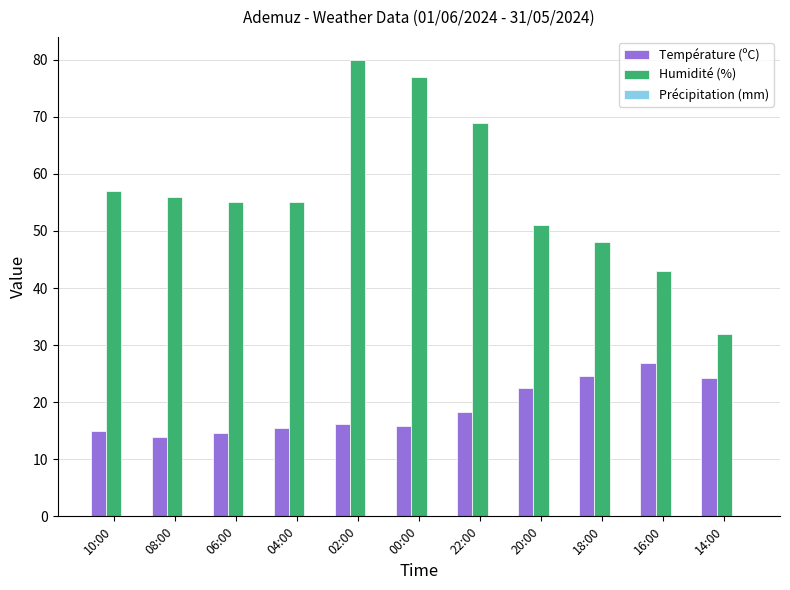

What is the sum of all Humidité (%) values?

623.0